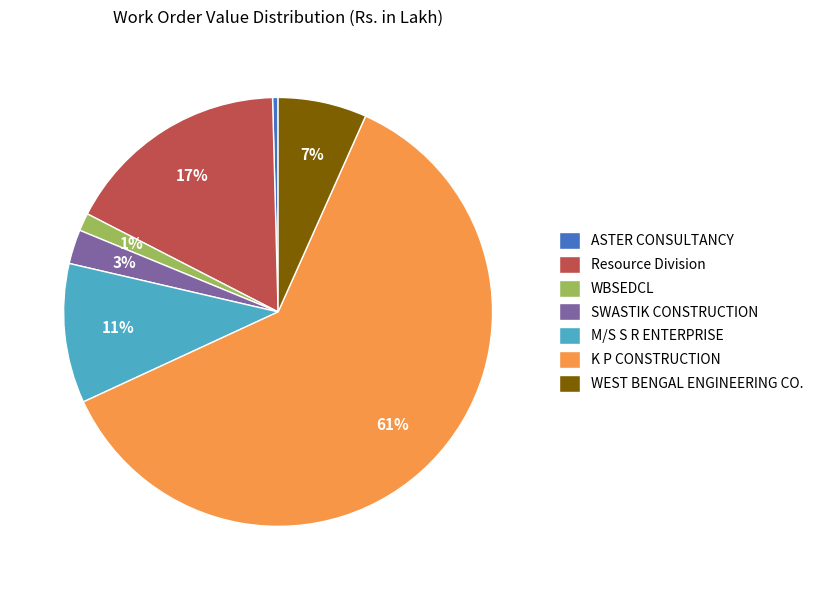

How many segments does this pie chart have?

7